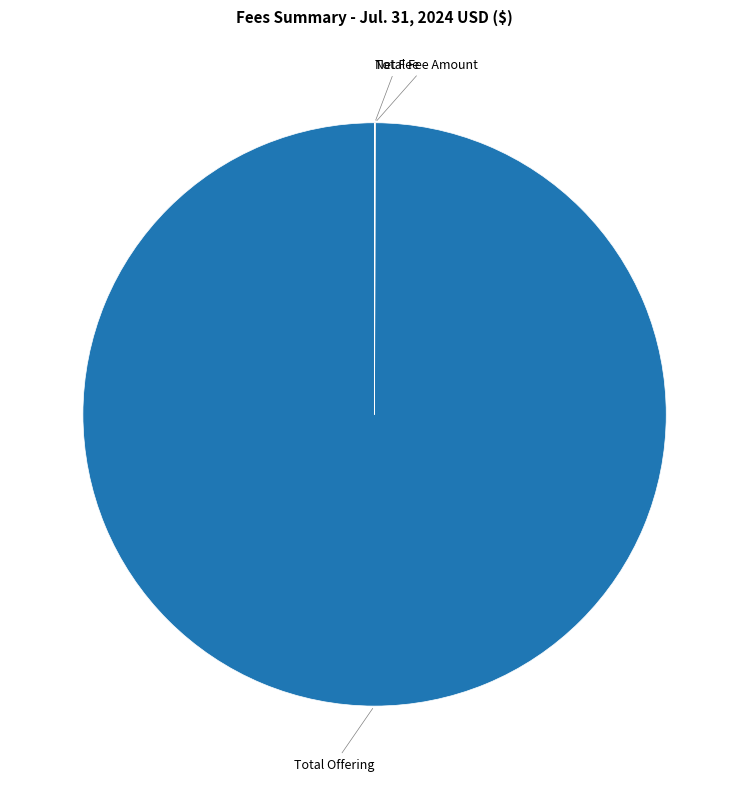

Which slice represents more than half of the pie?

Total Offering